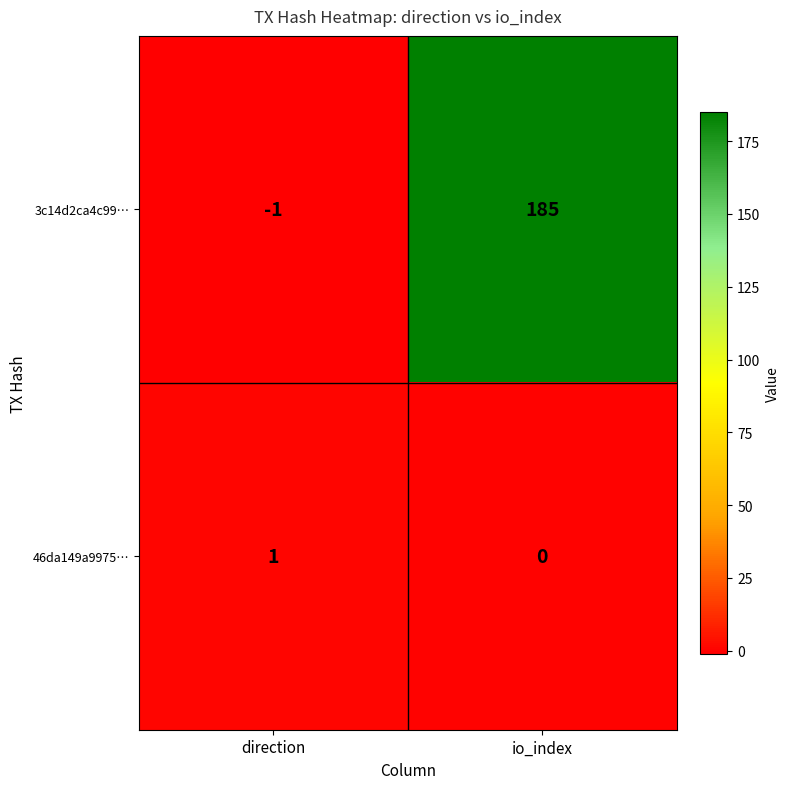

The 3c14d2ca4c99… series shows 98 at io_index. True or false?

False